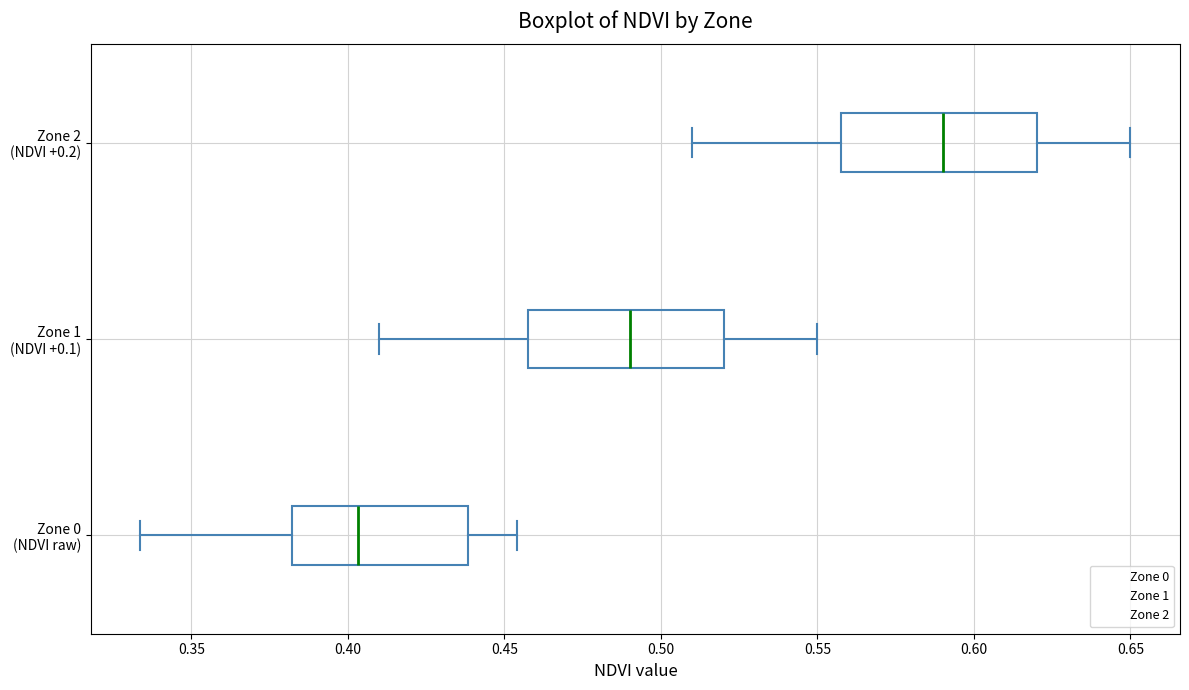

Which box's median line is the furthest to the right?

Zone 2 (NDVI +0.2)